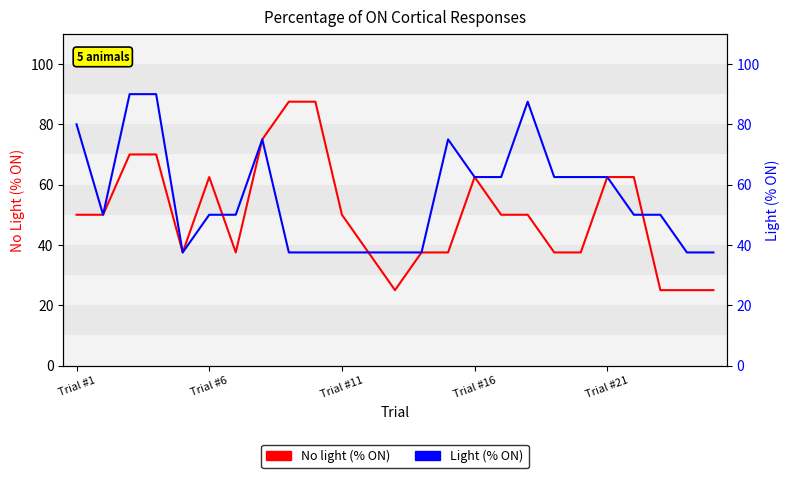

What is the lowest value of the No light (% ON) series?

25.0